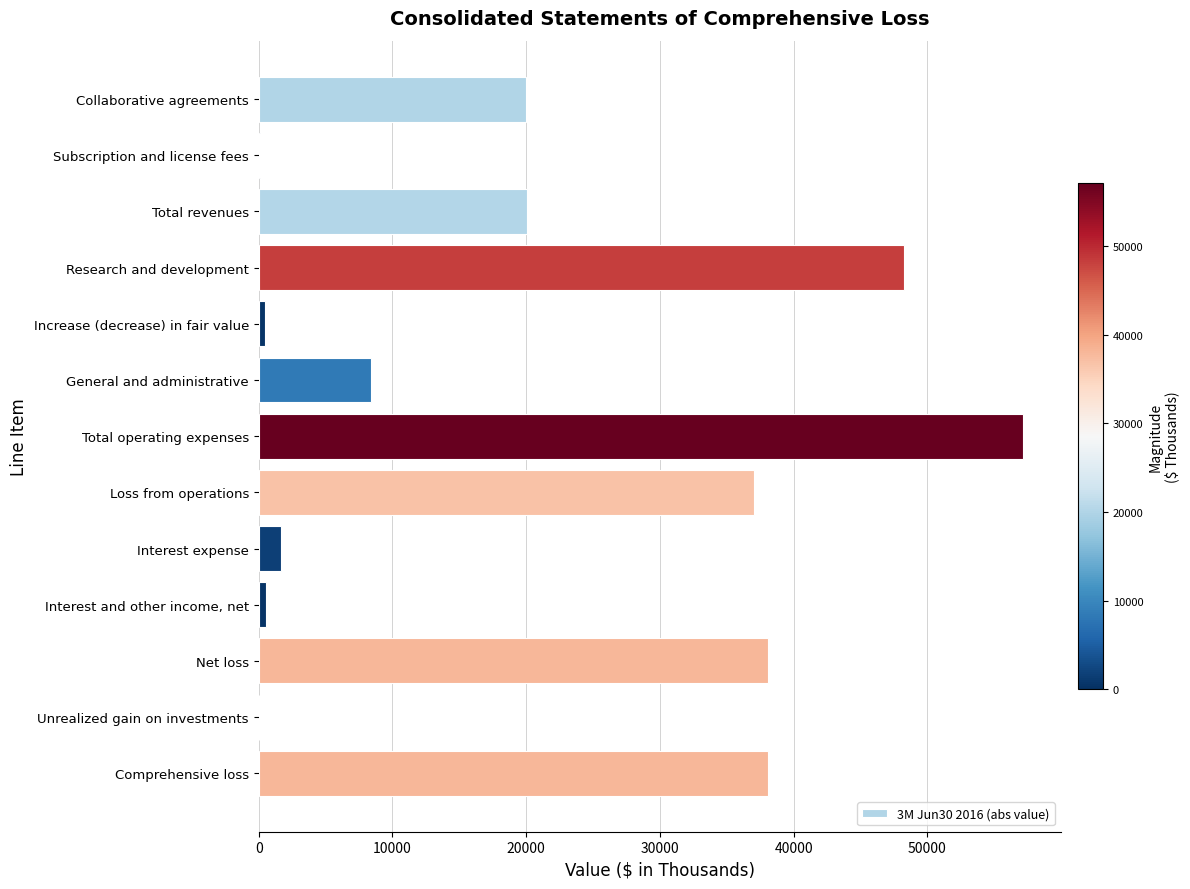

What is the ratio of the value at Collaborative agreements to the value at Research and development?

0.4